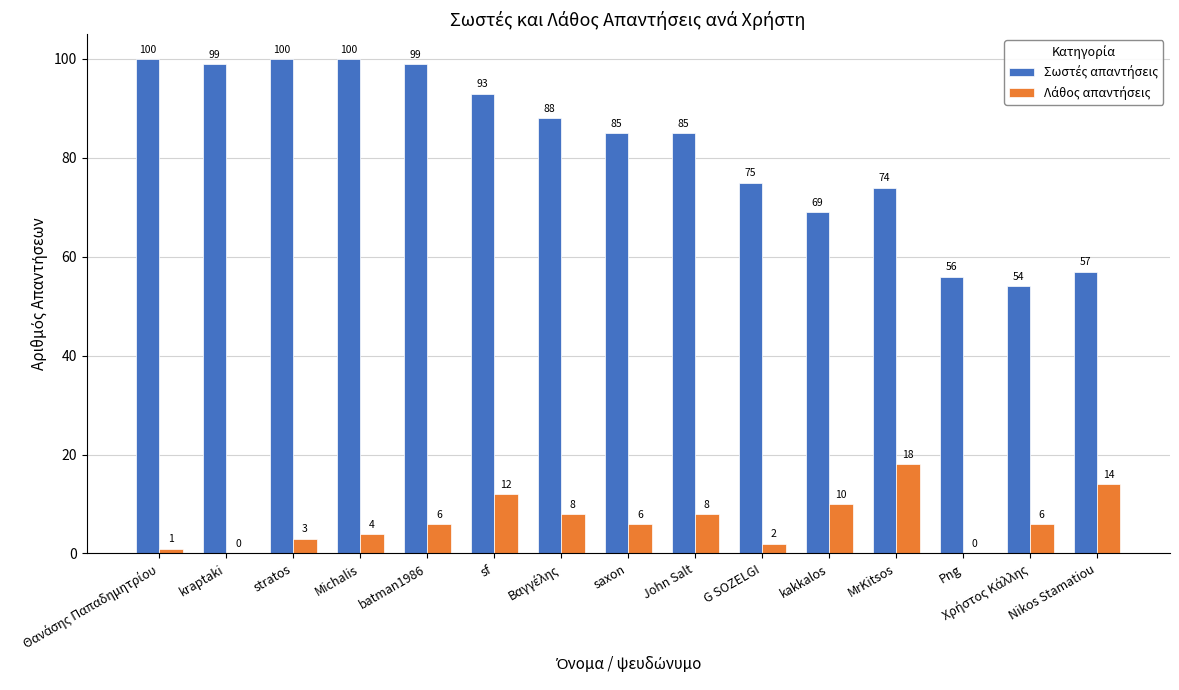

How many groups of bars are there?

15